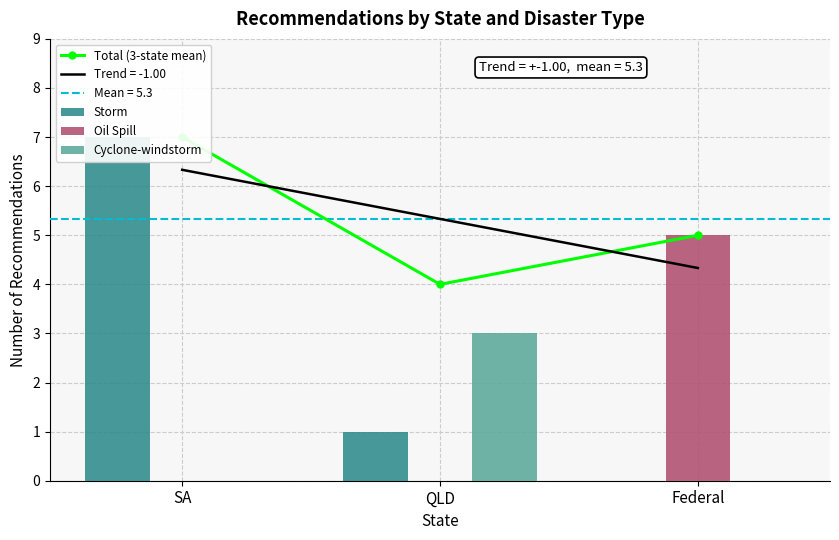

What is the difference between the maximum and minimum values in the Total (3-state mean) series?

3